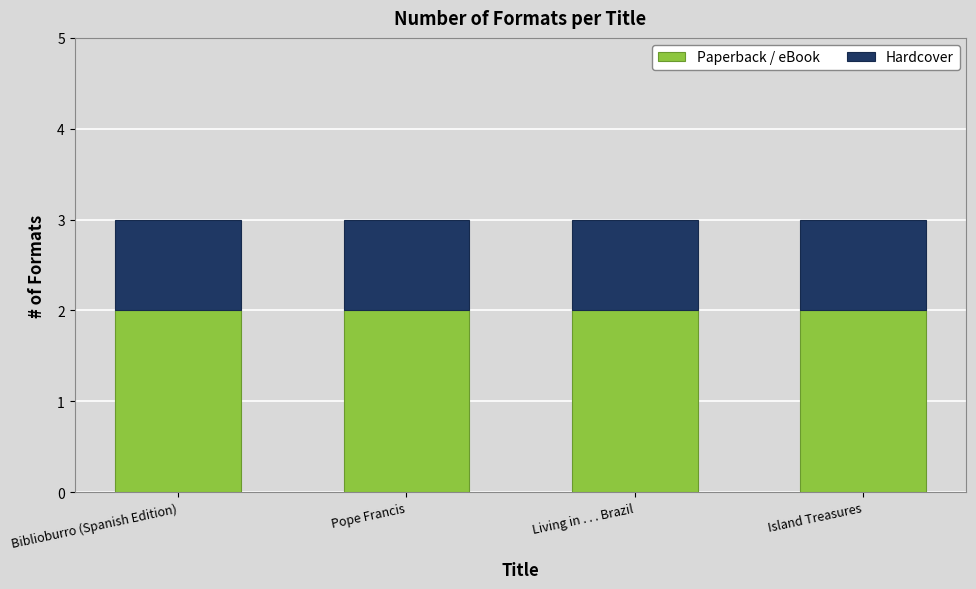

What are all the series names shown in the legend?

Paperback / eBook, Hardcover